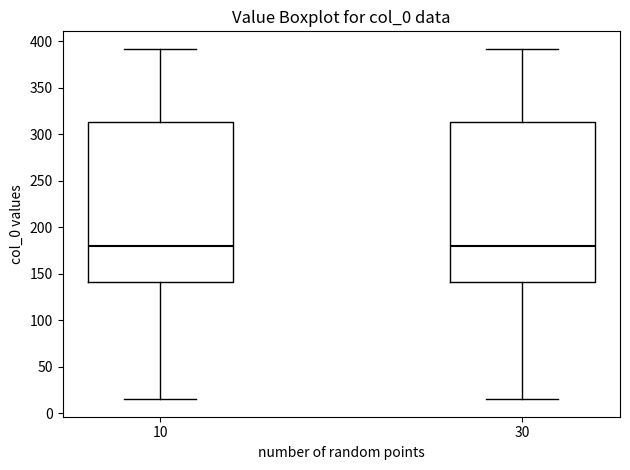

Reading left to right, read every box against the y-axis: the position of its median line, the range the box covers, and the ends of its whiskers. The values are not printed on the chart, so give them approximately, as read against the axis.

10: median 180, box 140 to 315, whiskers 15 to 390
30: median 180, box 140 to 315, whiskers 15 to 390